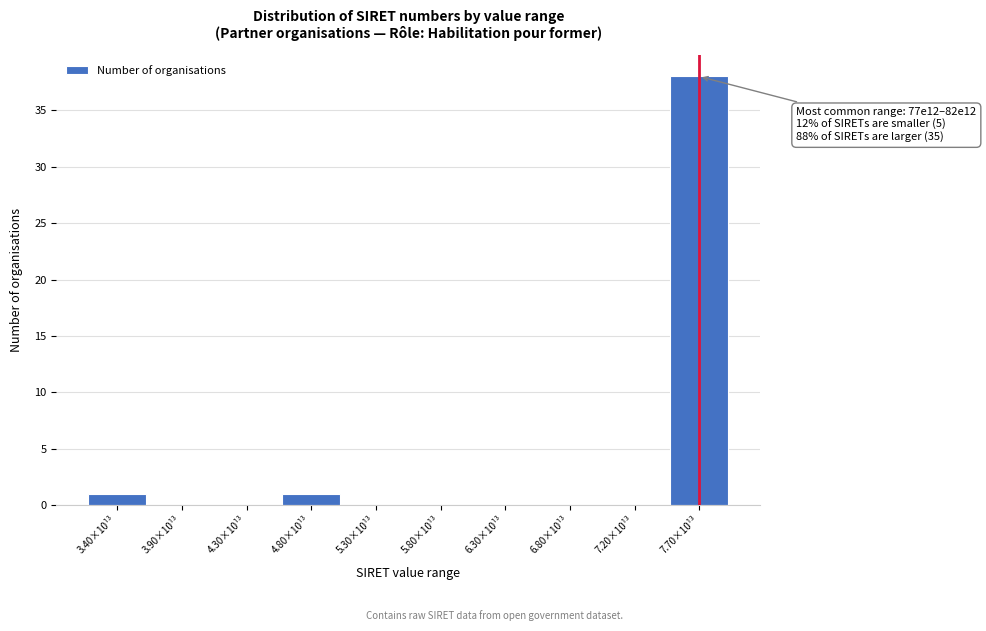

Reading left to right, extract all data points from this chart.

3.40×10¹³=1	3.90×10¹³=0	4.30×10¹³=0	4.80×10¹³=1	5.30×10¹³=0	5.80×10¹³=0	6.30×10¹³=0	6.80×10¹³=0	7.20×10¹³=0	7.70×10¹³=38